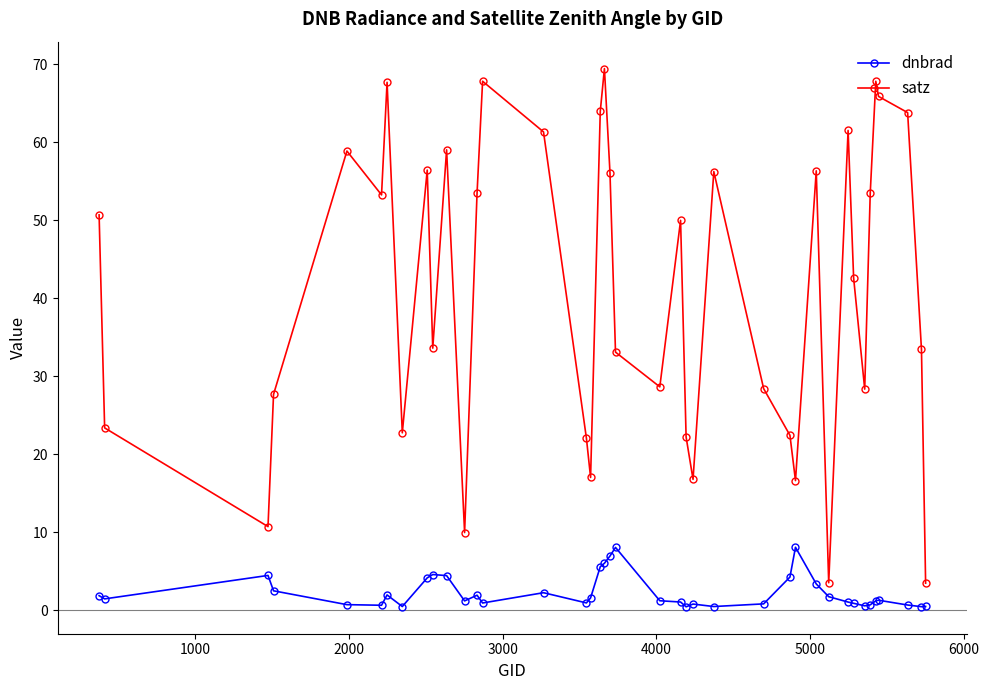

What is the highest value of the satz series?

69.4